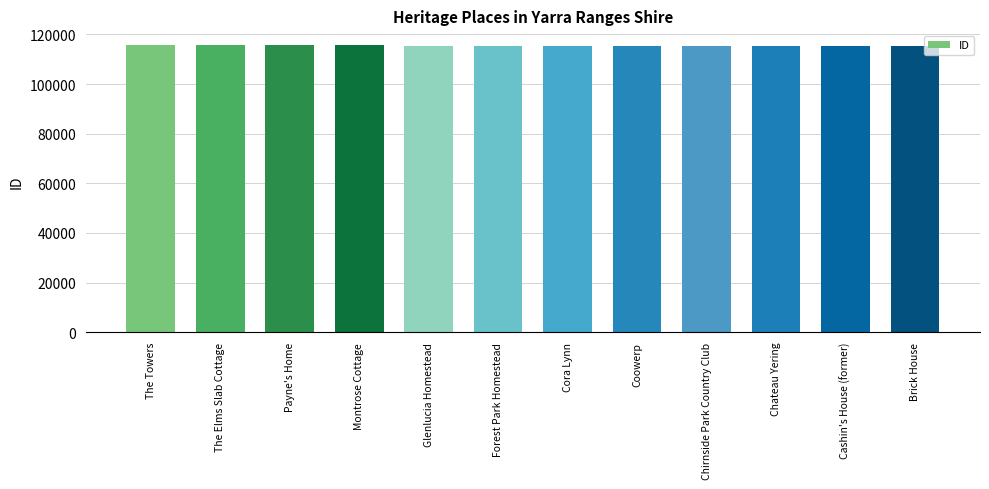

The value at Forest Park Homestead is 115324. True or false?

True